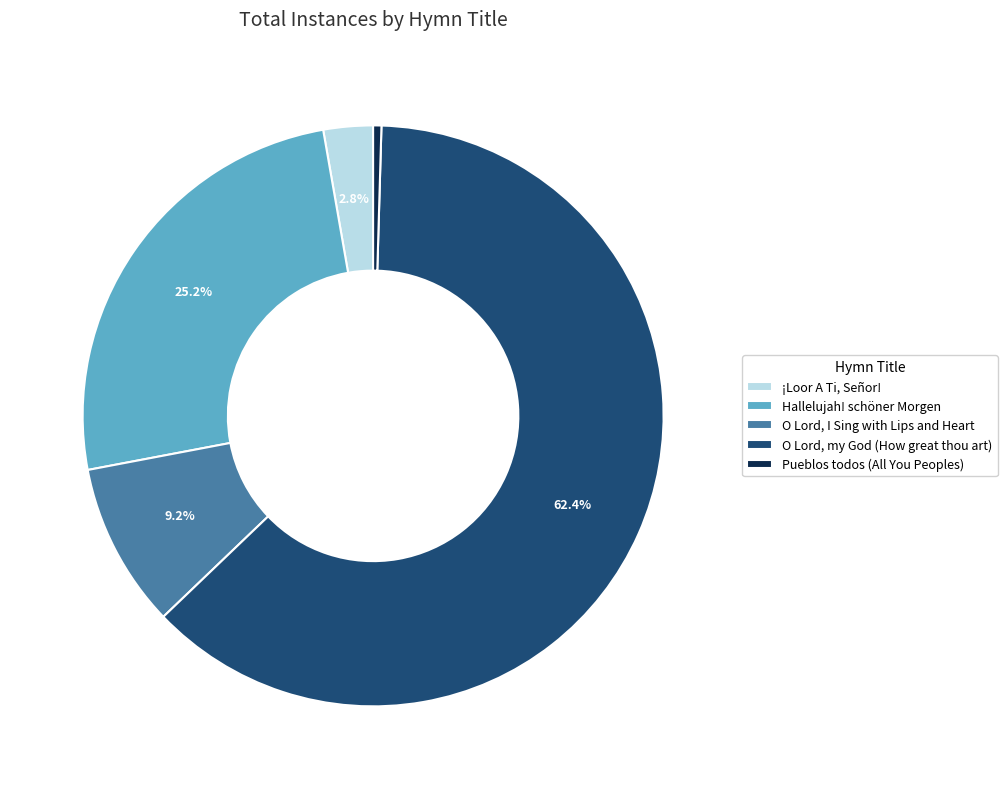

Is it true that Hallelujah! schöner Morgen is 25% of the pie?

True